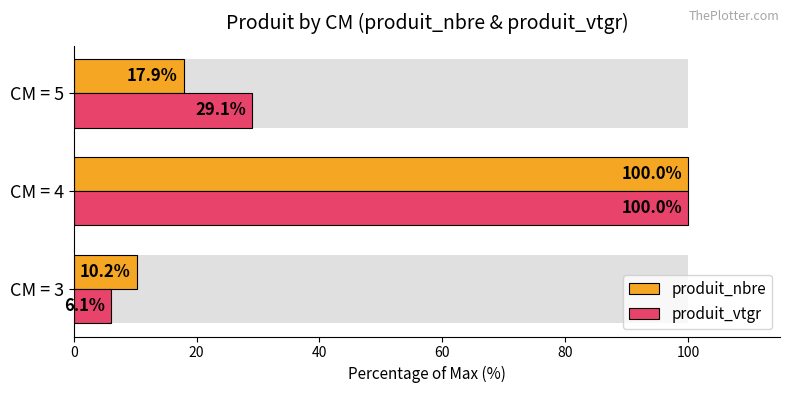

How many data points in produit_nbre are above 17?

2